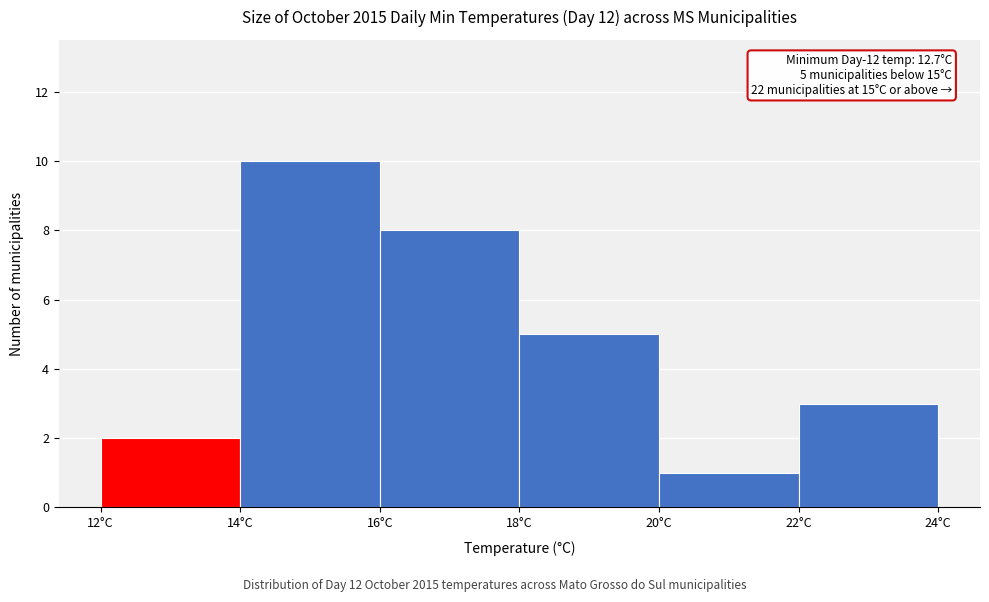

Over which range of the x-axis is the bar tallest?

14 to 16